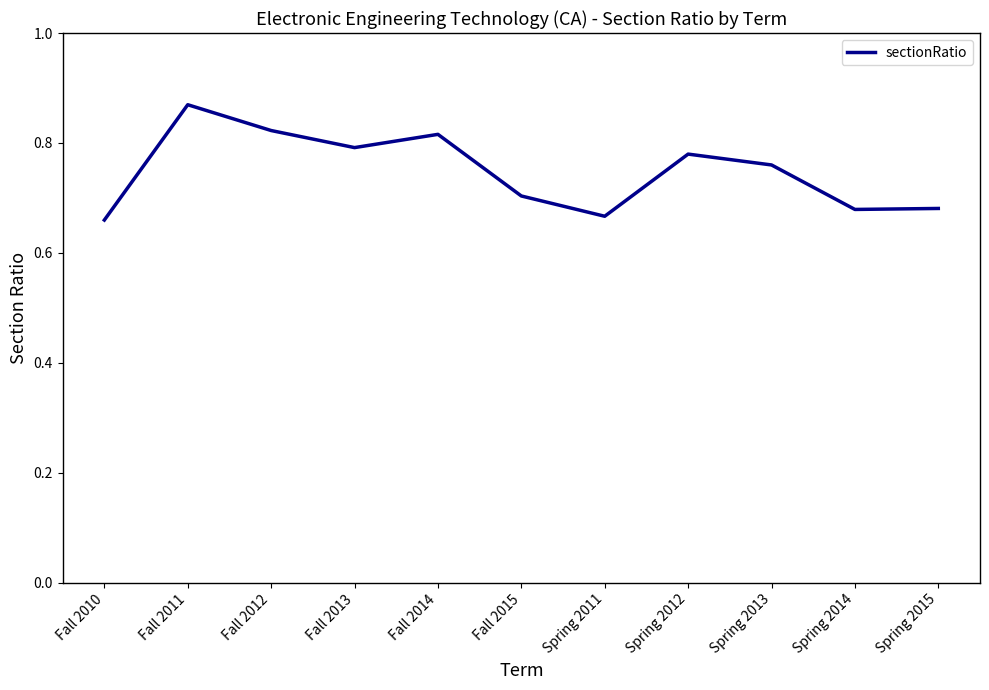

How many lines are shown in the chart?

1